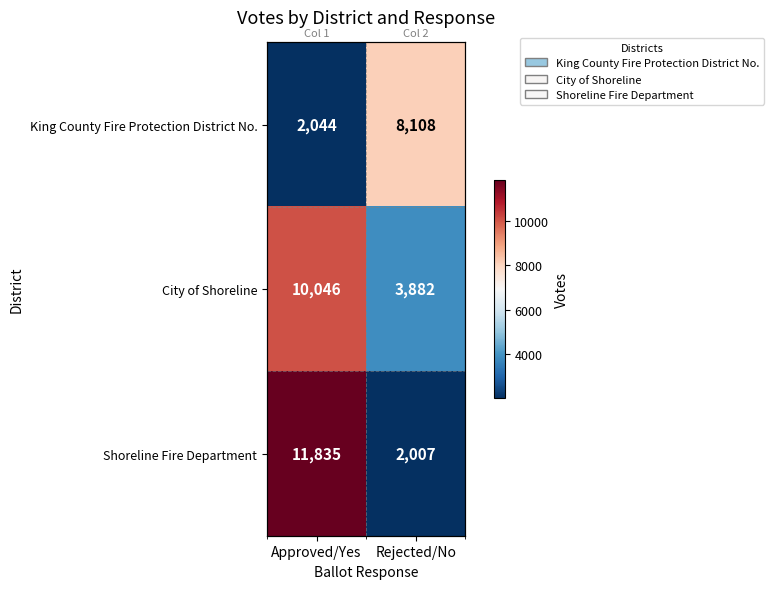

True or false: City of Shoreline has a value of 3475 at Approved/Yes.

False